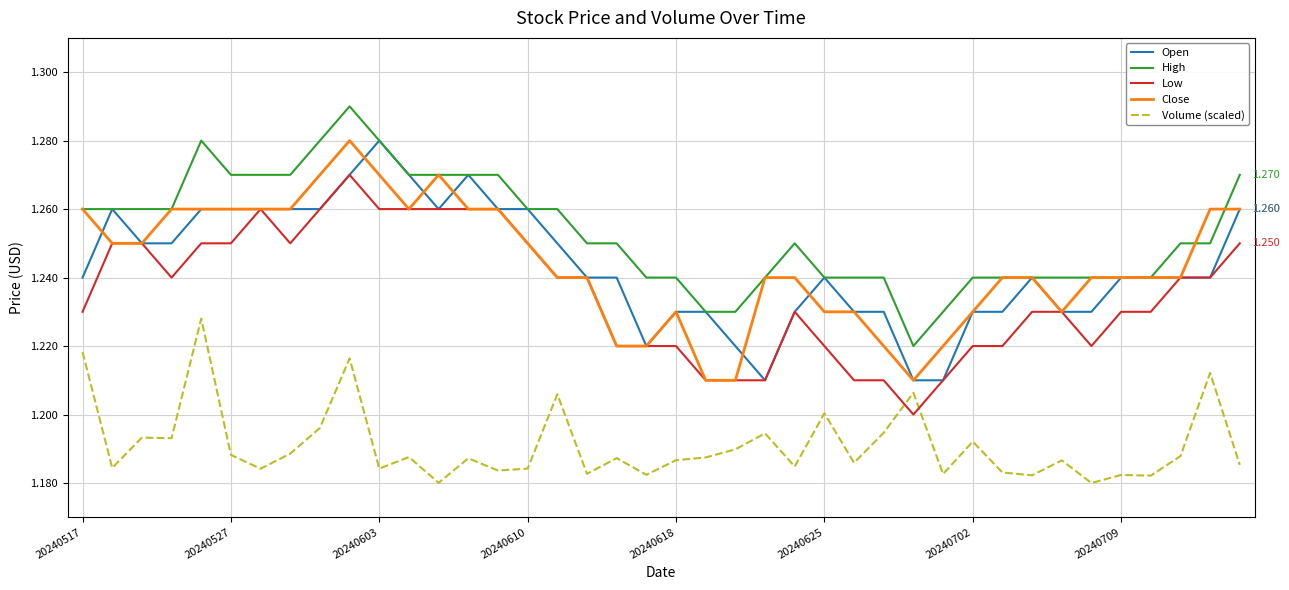

True or false: Volume (scaled) and Open cross at least once.

False